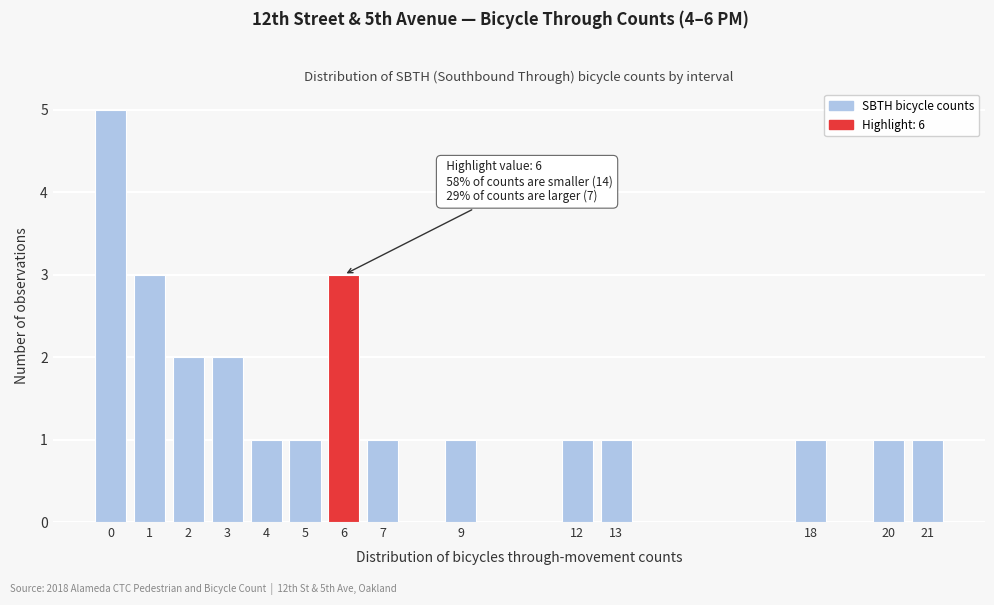

Reading left to right, extract all data points from this chart.

0=5	1=3	2=2	3=2	4=1	5=1	6=3	7=1	9=1	12=1	13=1	18=1	20=1	21=1